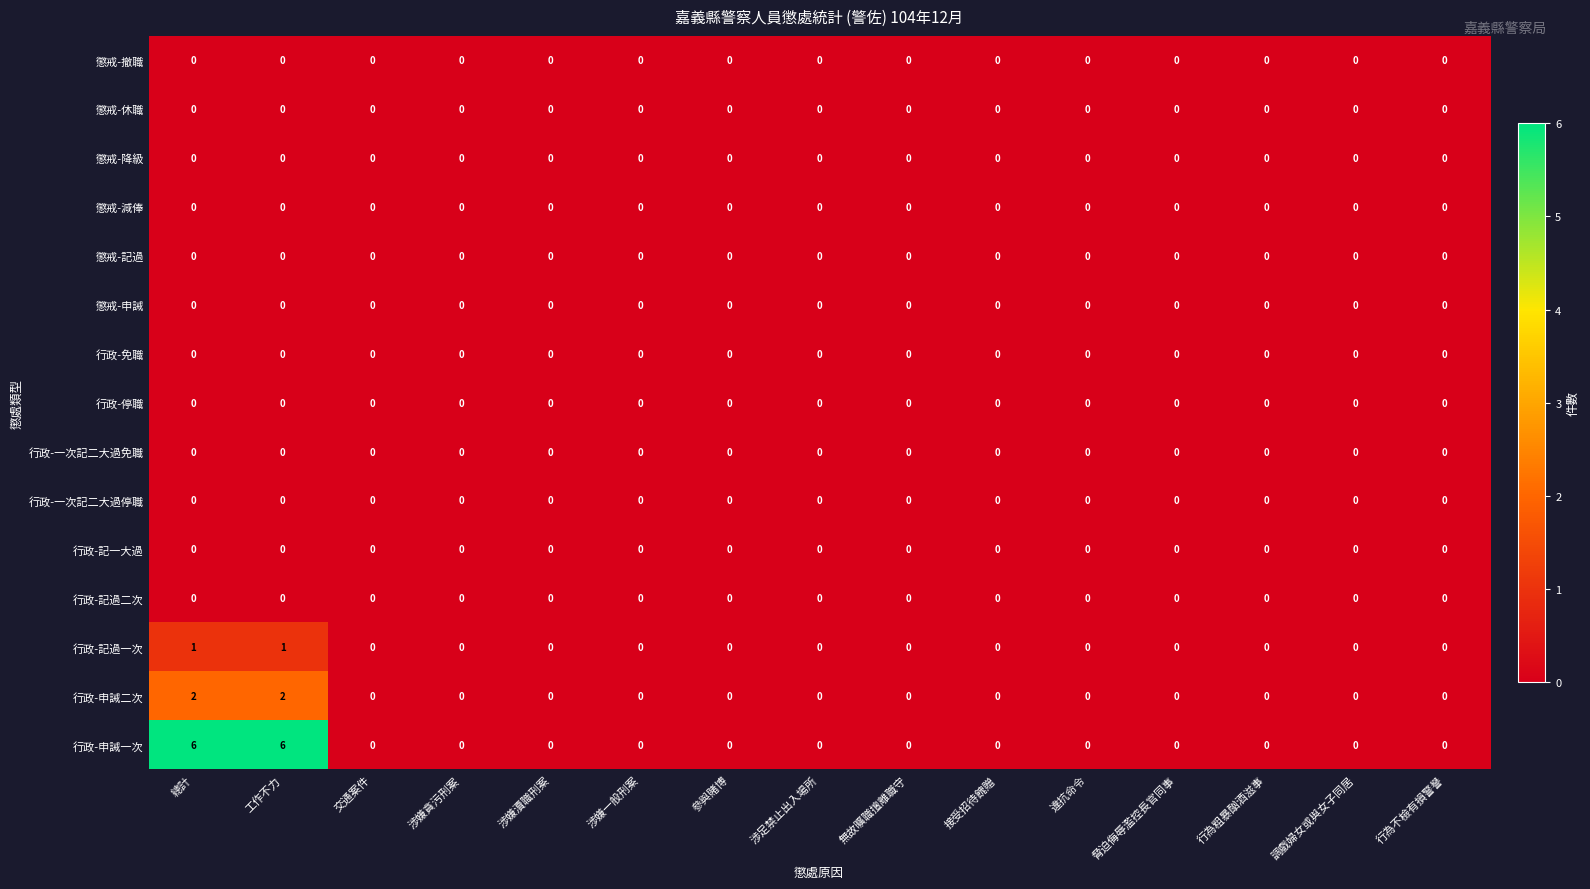

Which series has the largest range (max minus min)?

行政-申誡一次